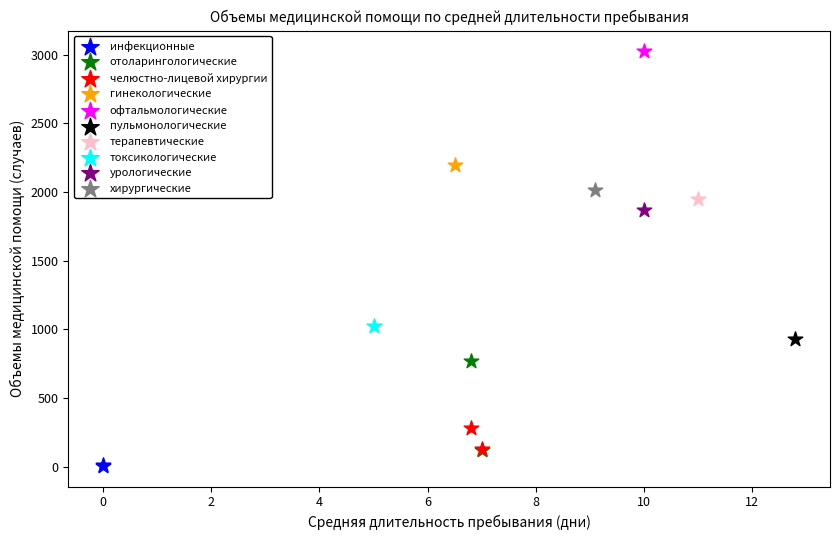

What are all the series names shown in the legend?

инфекционные, отоларингологические, челюстно-лицевой хирургии, гинекологические, офтальмологические, пульмонологические, терапевтические, токсикологические, урологические, хирургические